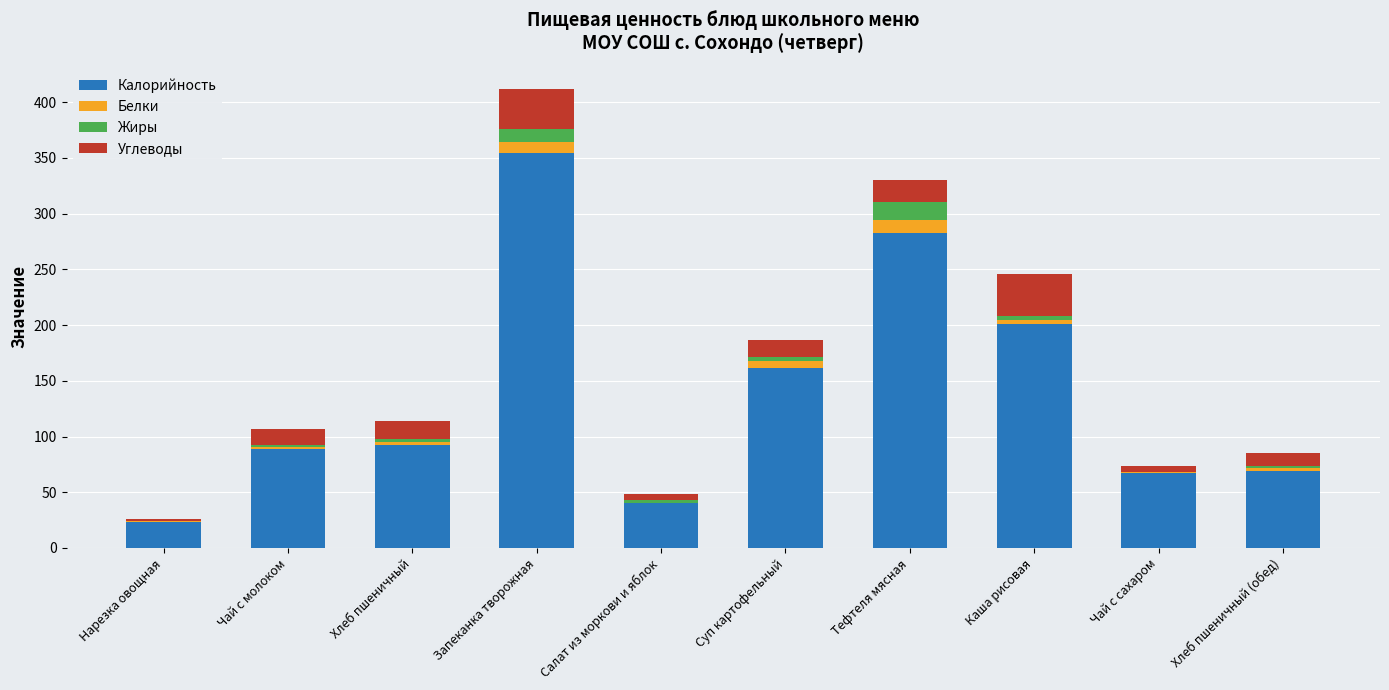

What is the total value across all series at Нарезка овощная?

26.3